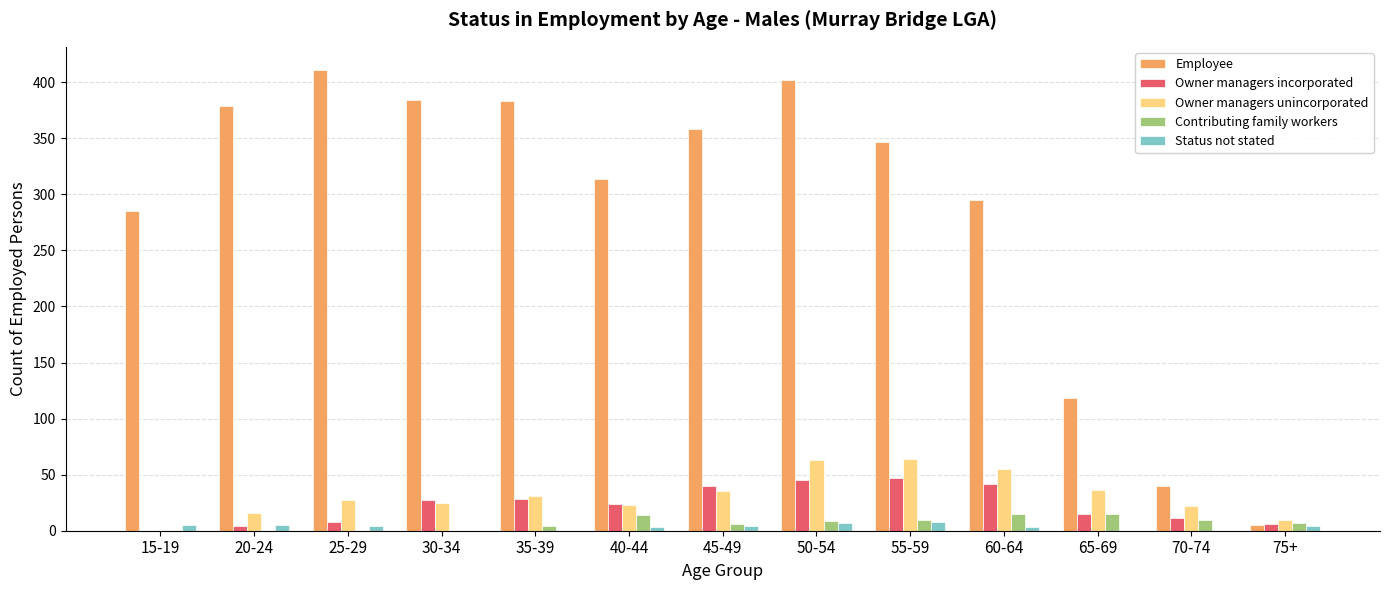

What is the total value across all series at 35-39?

446